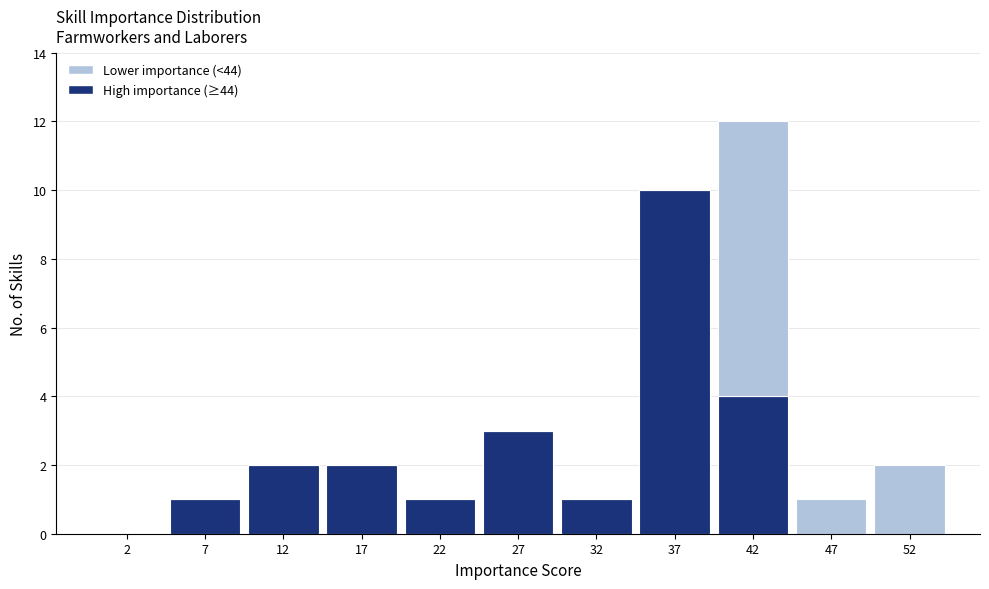

Reading left to right, list every stacked bar in this chart as the range it spans on the x-axis followed by its total height. The values are not printed on the chart, so give them approximately, as read against the axis.

0 to 5: 0
5 to 10: 1
10 to 15: 2
15 to 20: 2
20 to 25: 1
25 to 30: 3
30 to 35: 1
35 to 40: 10
40 to 45: 12
45 to 50: 1
50 to 55: 2